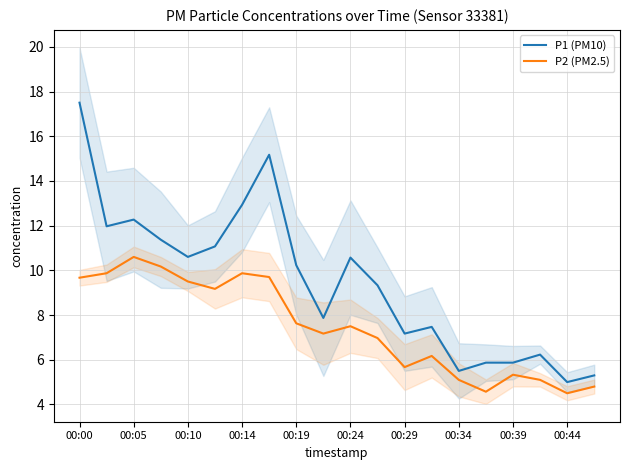

How many series are shown in this chart?

2